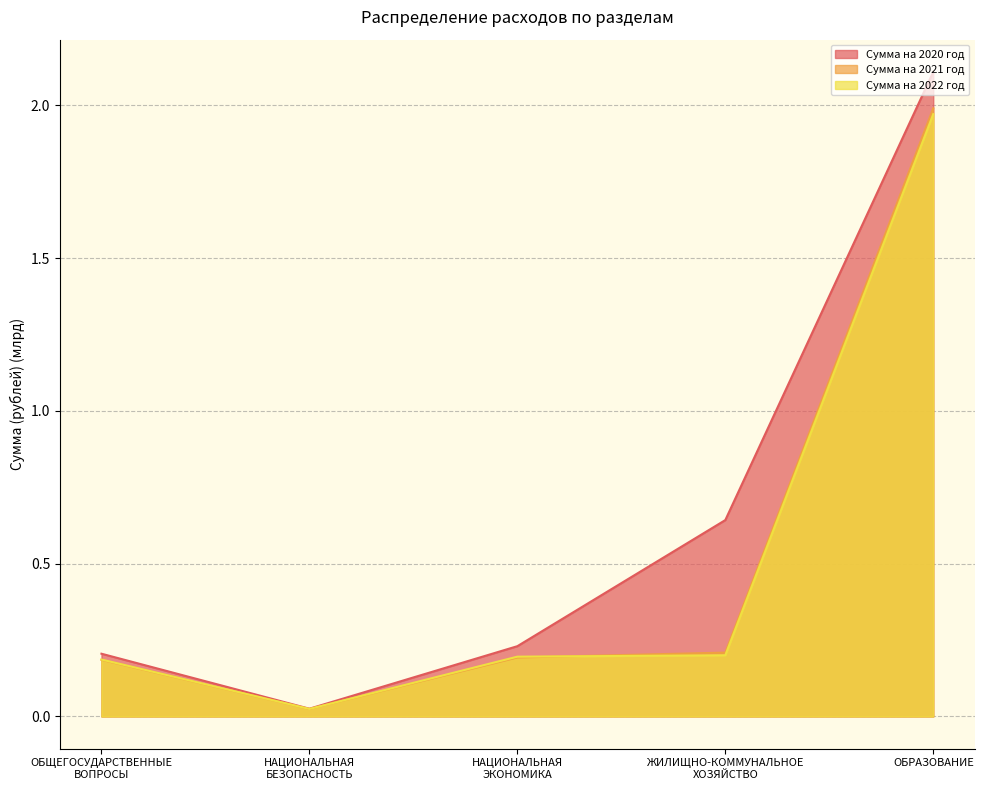

The Сумма на 2022 год series shows 1.4 at ОБРАЗОВАНИЕ. True or false?

False